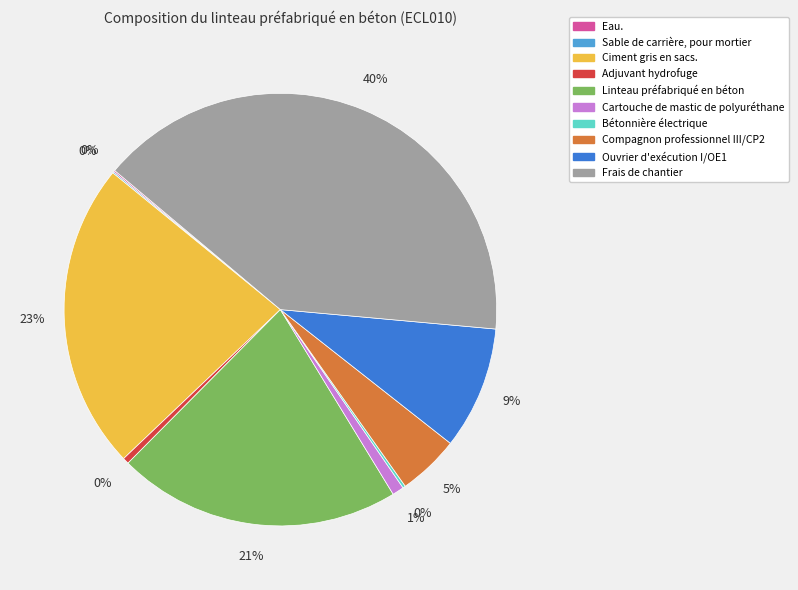

Combined, do Frais de chantier and Adjuvant hydrofuge account for over 50%?

No